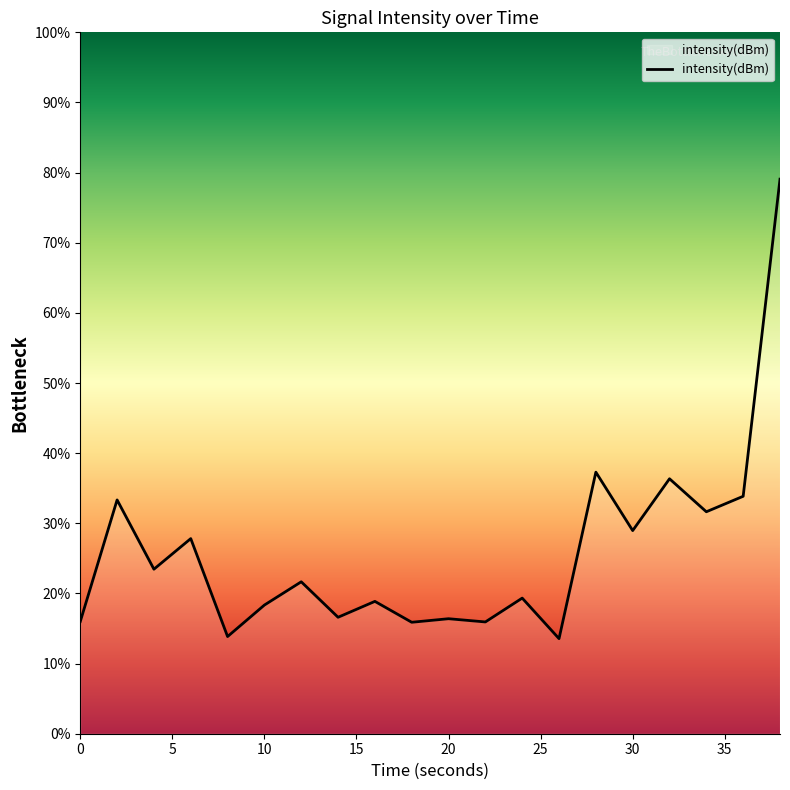

What is the difference between the maximum and minimum values?

65.5